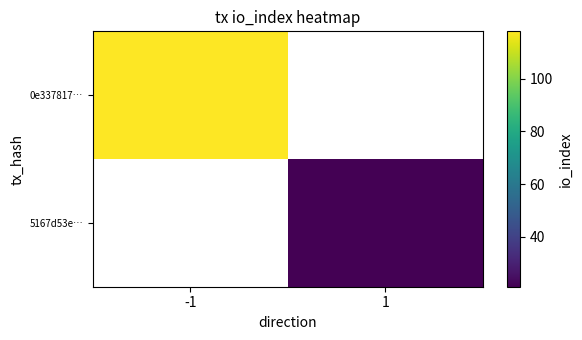

True or false: 0e337817… has a value of 66.8 at -1.

False